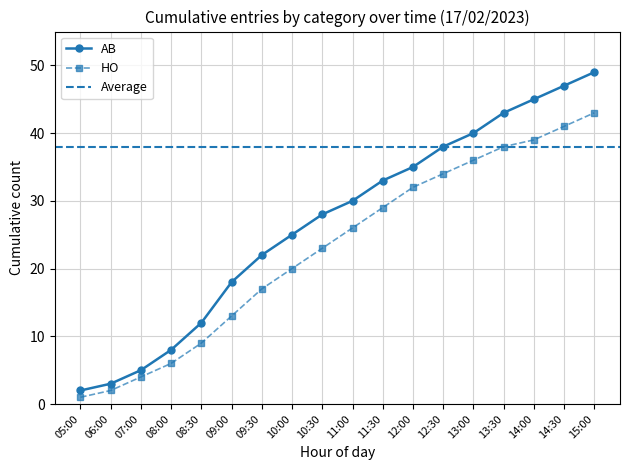

How many data points in AB are above 30?

8